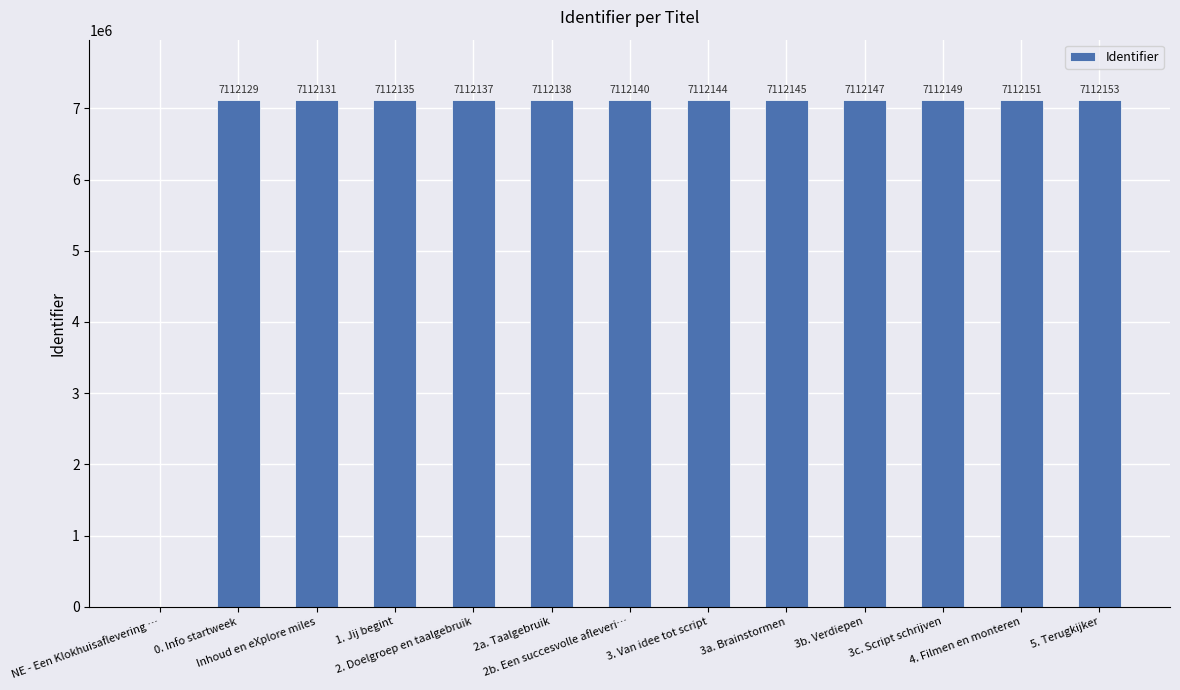

The value at 1. Jij begint is 7112135. True or false?

True